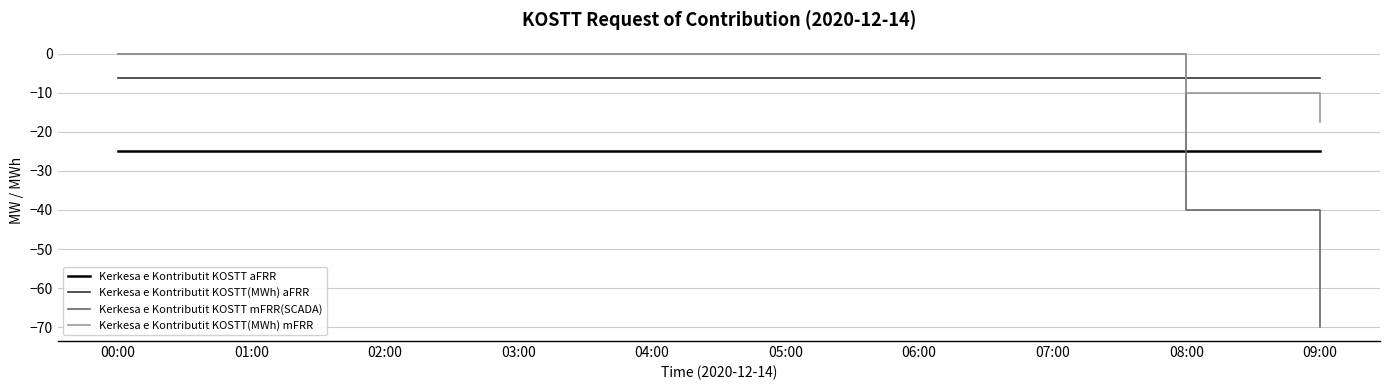

Which series has the widest spread of values?

Kerkesa e Kontributit KOSTT mFRR(SCADA)